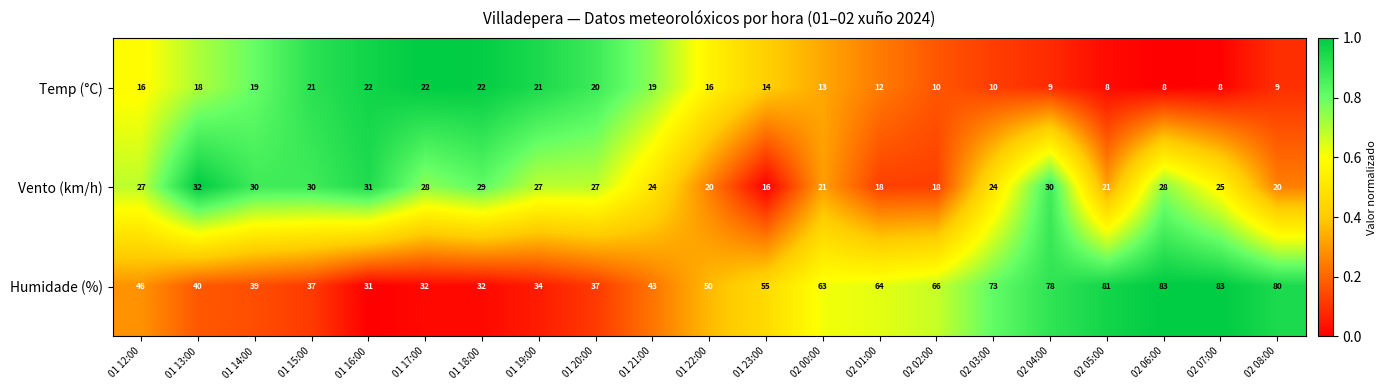

What is the difference between the maximum and minimum values in the Temp (°C) series?

14